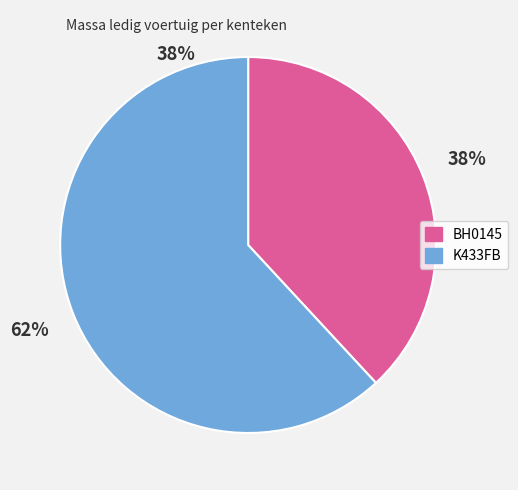

What is the smallest slice in the pie chart?

BH0145